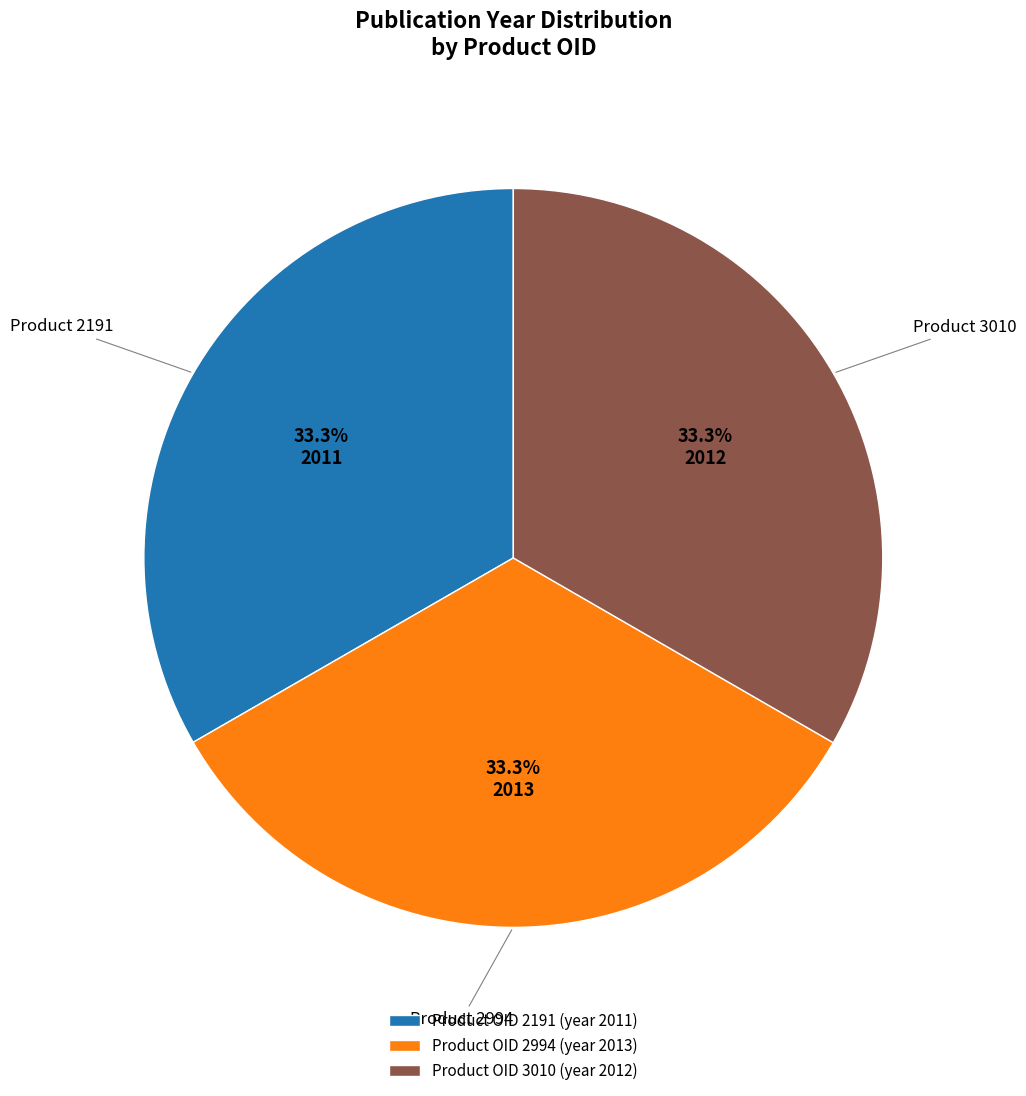

Is Product OID 3010 (year 2012) the majority of the pie?

No